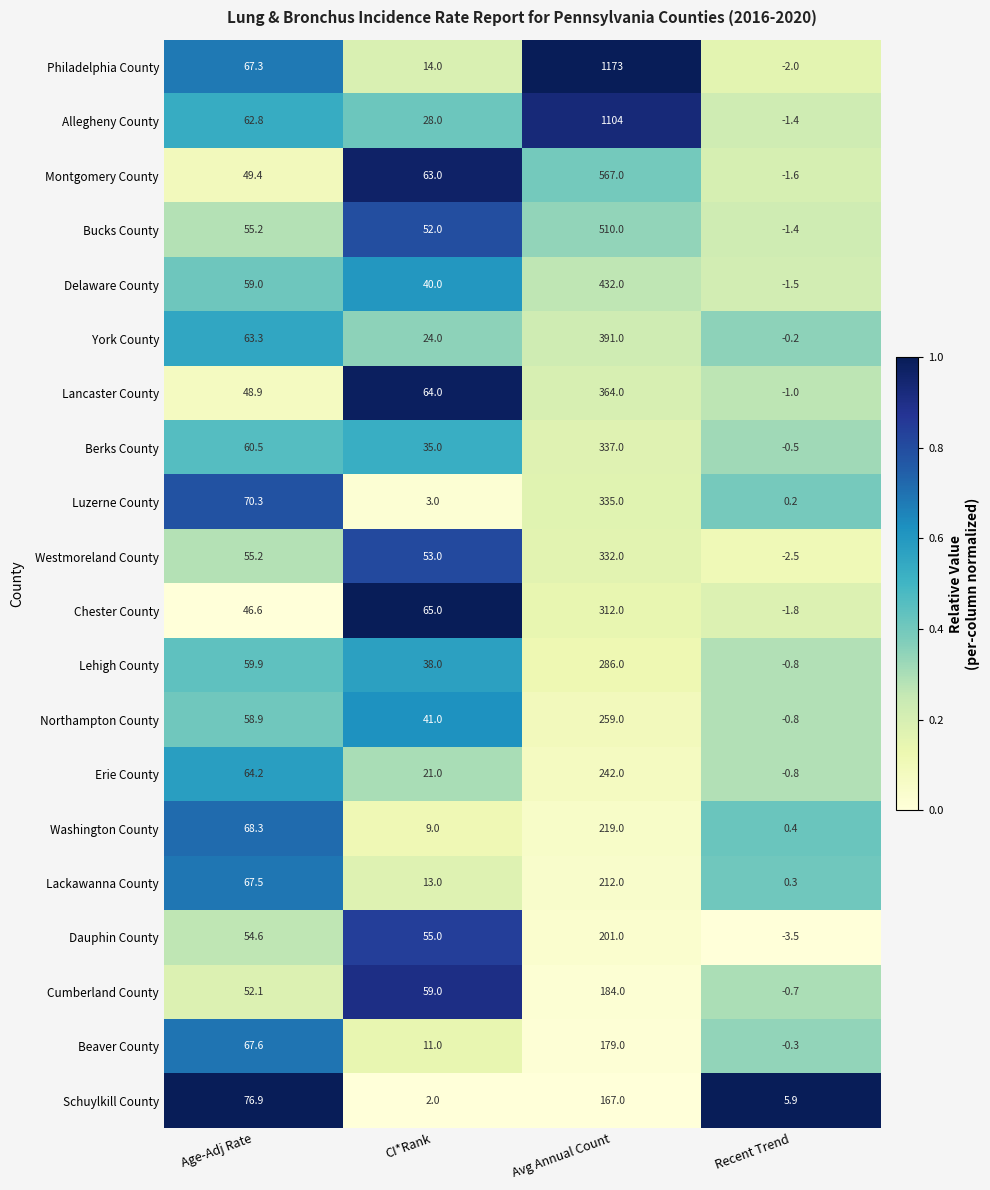

What is the difference between the Allegheny County values at Recent Trend and Avg Annual Count?

1105.4